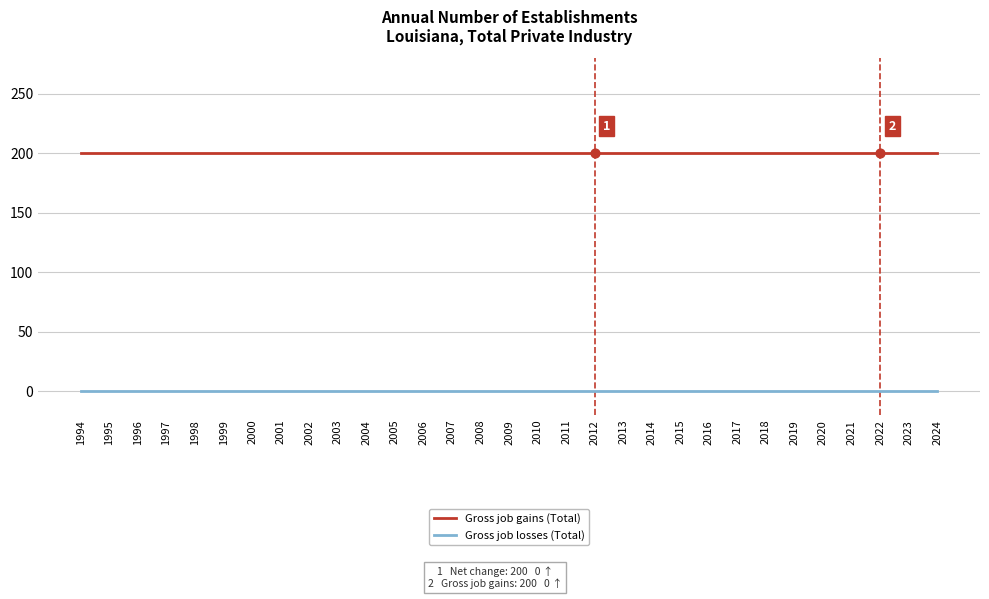

At how many categories does at least one series exceed 0?

31